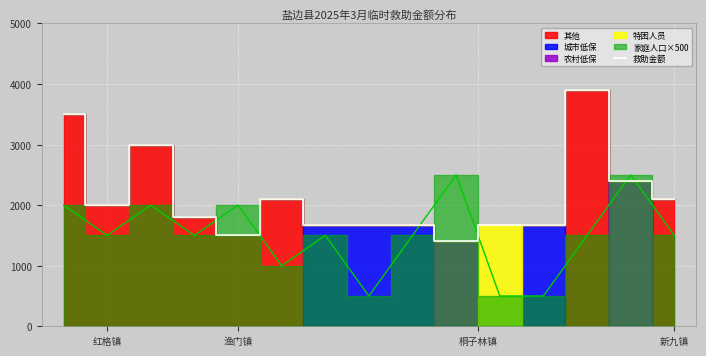

What is the value of the 14th point from the left?

2400